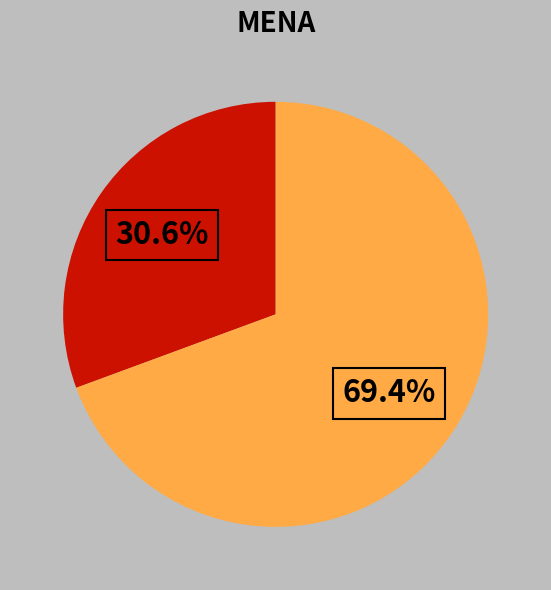

How many slices are in this pie chart?

2